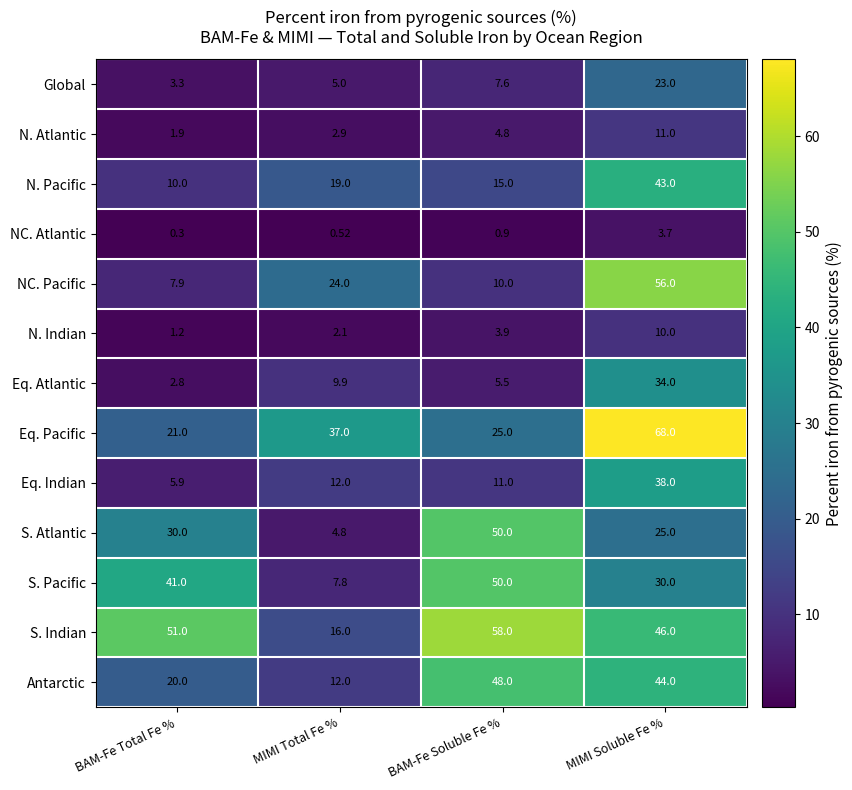

Between MIMI Total Fe % and BAM-Fe Soluble Fe %, which series saw the biggest shift?

S. Atlantic